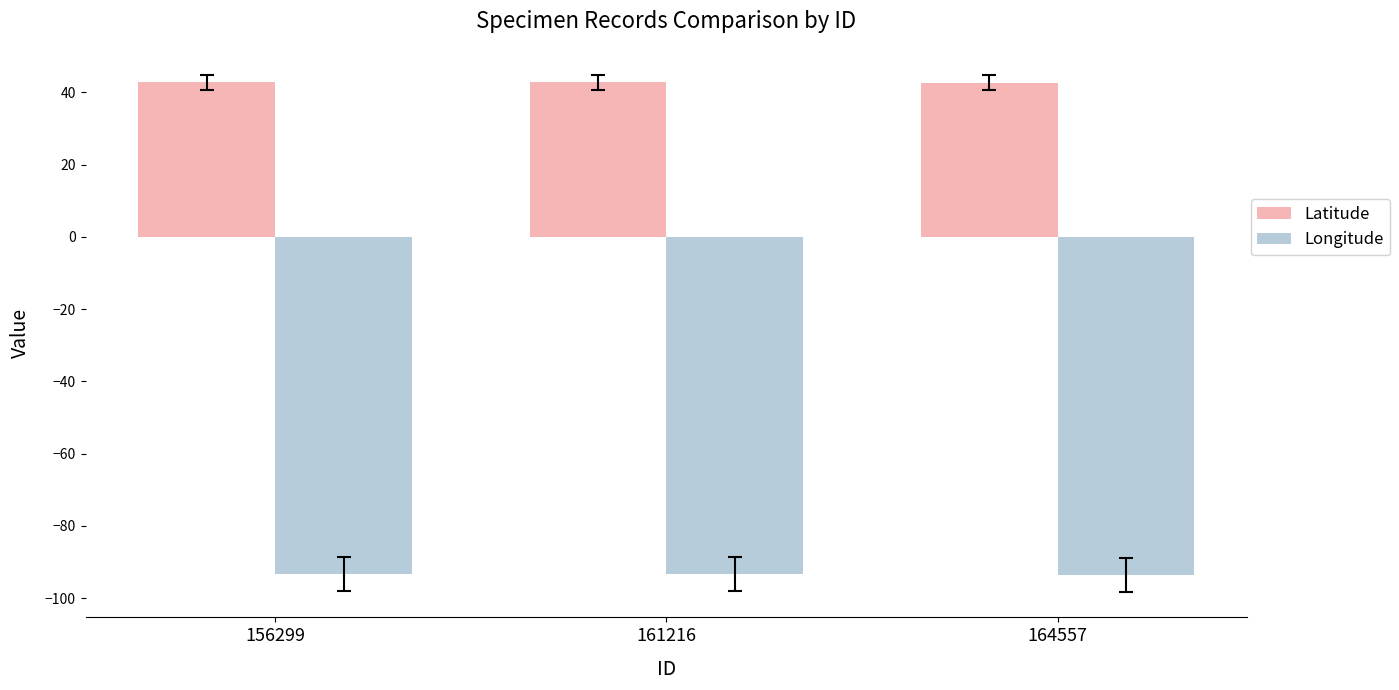

What is the total value across all series at 156299?

-50.6